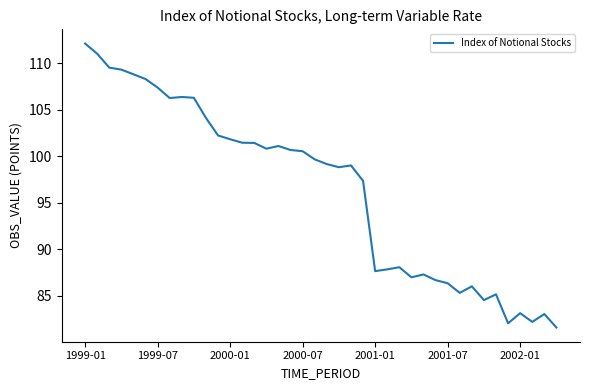

What is the maximum value shown in the chart?

112.1